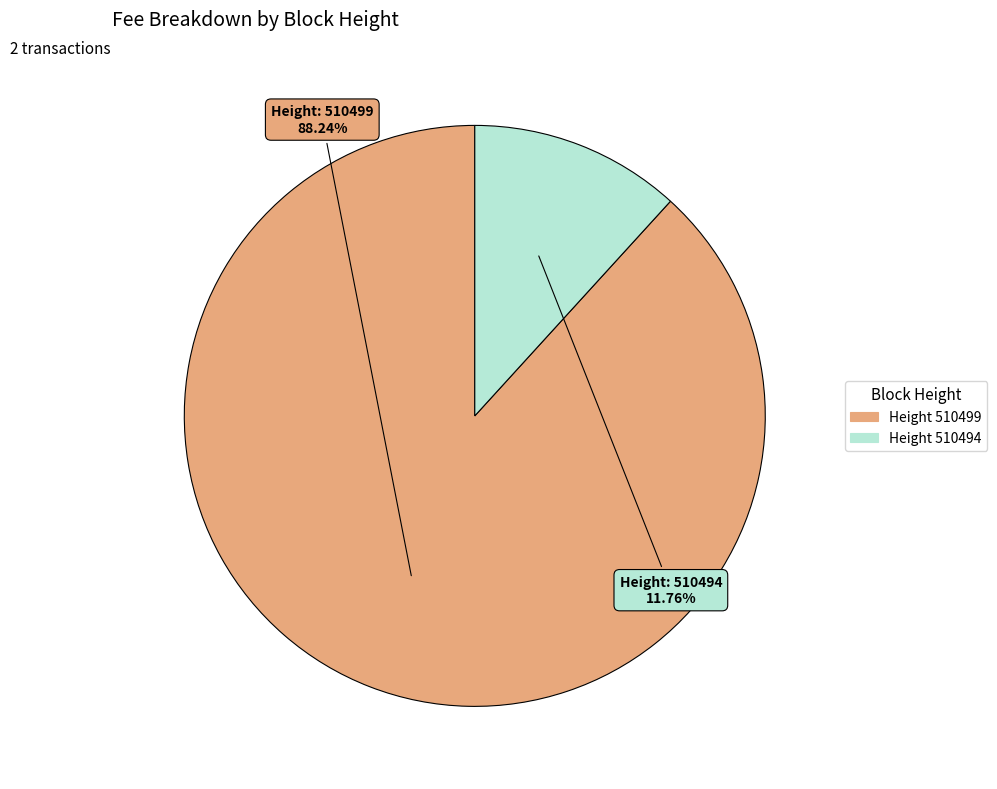

How many segments does this pie chart have?

2